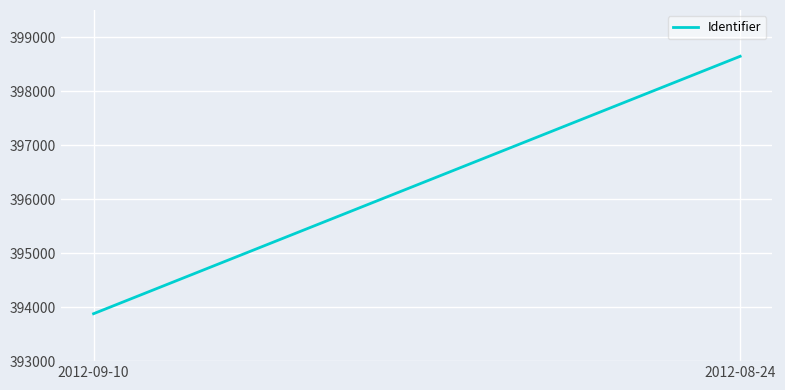

At which label is the value closest to 396260?

2012-09-10